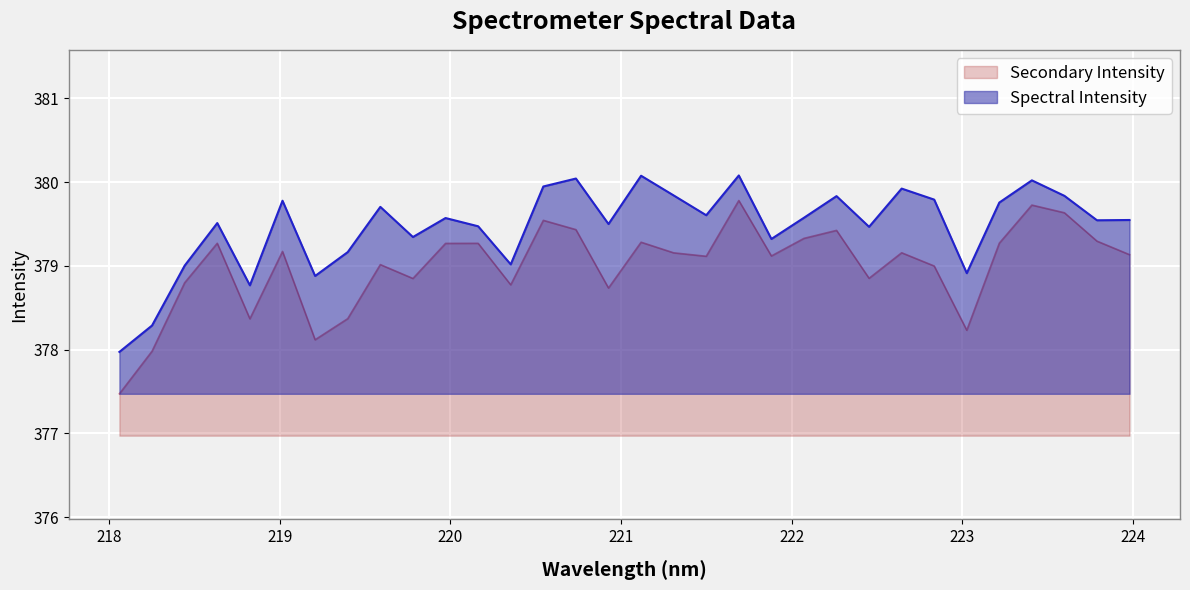

What is the value of the 29th point from the left?

380.0